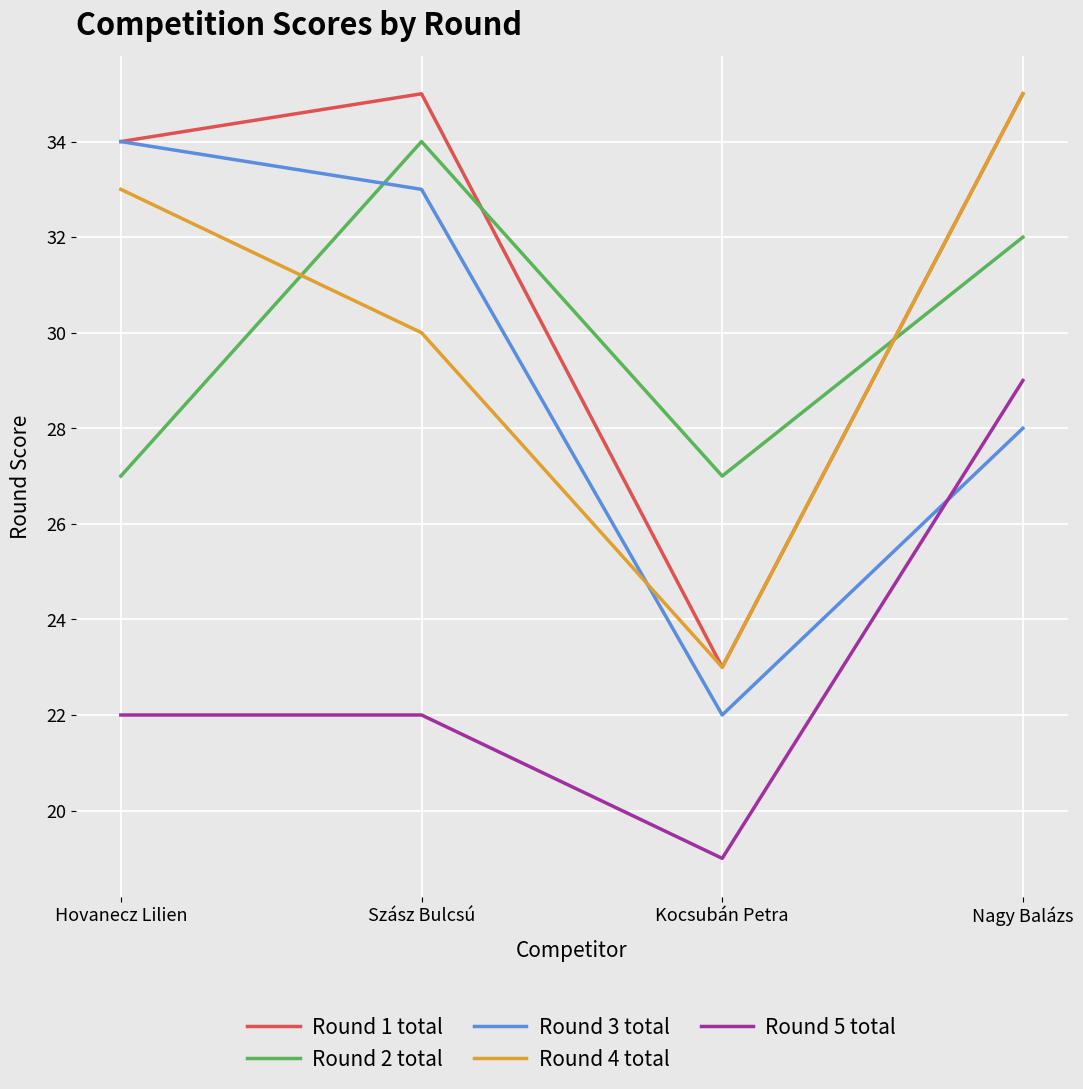

Count the Round 2 total values in the range 27 to 34.

4